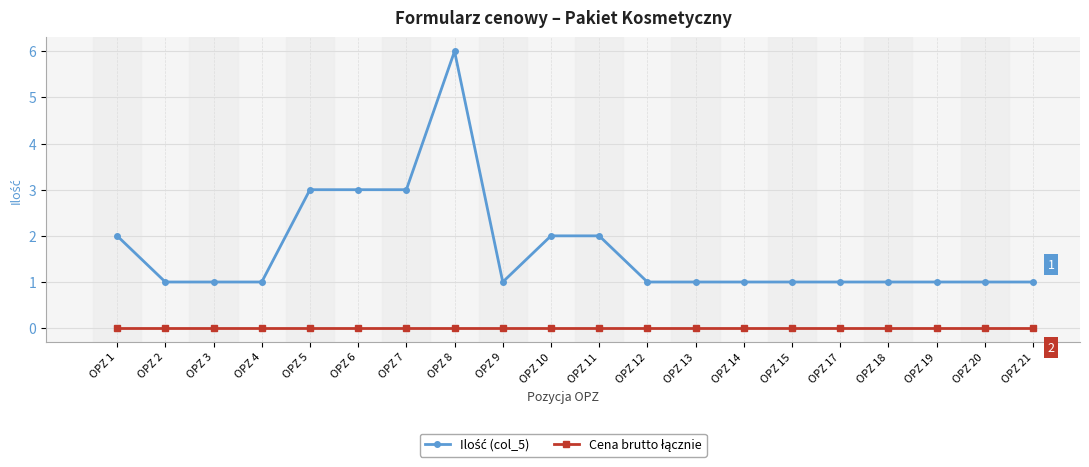

What is the total value across all series at OPZ 7?

3